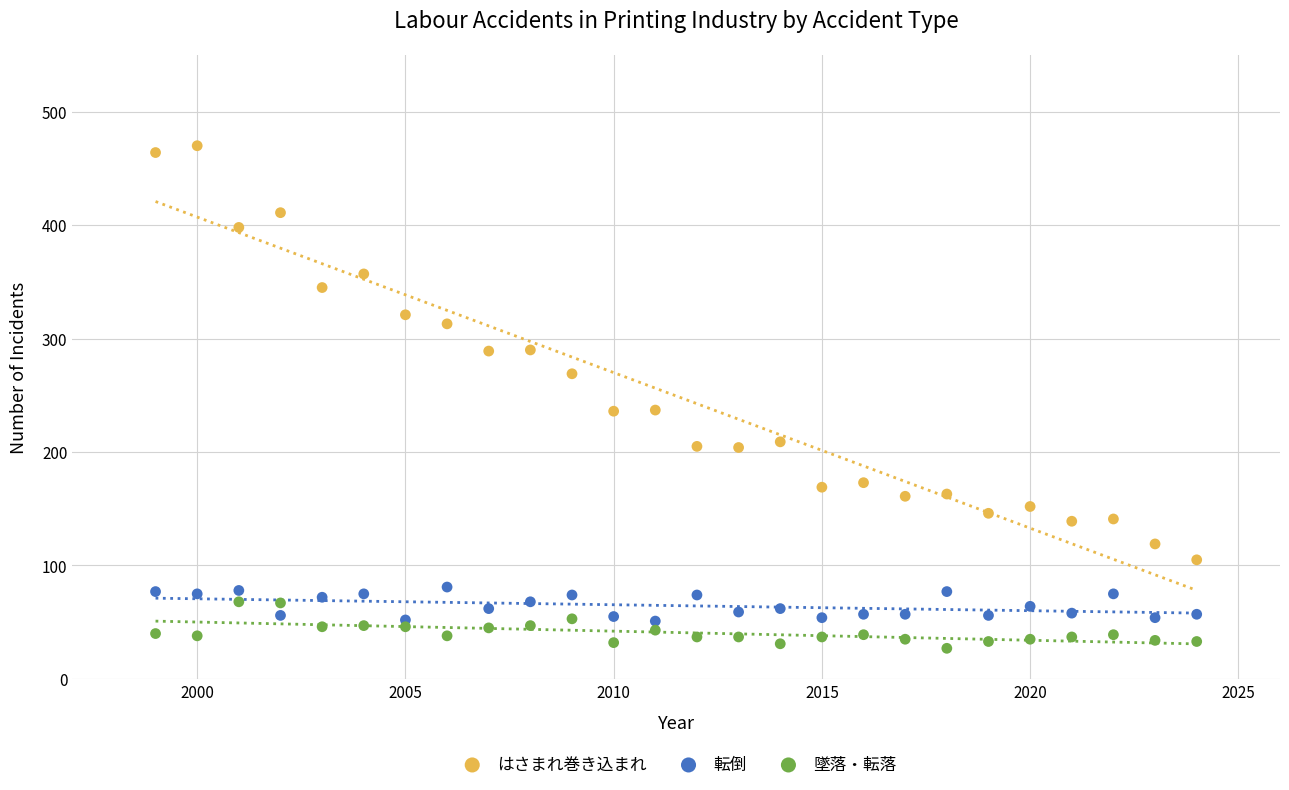

Which series reaches the minimum Y coordinate?

墜落・転落